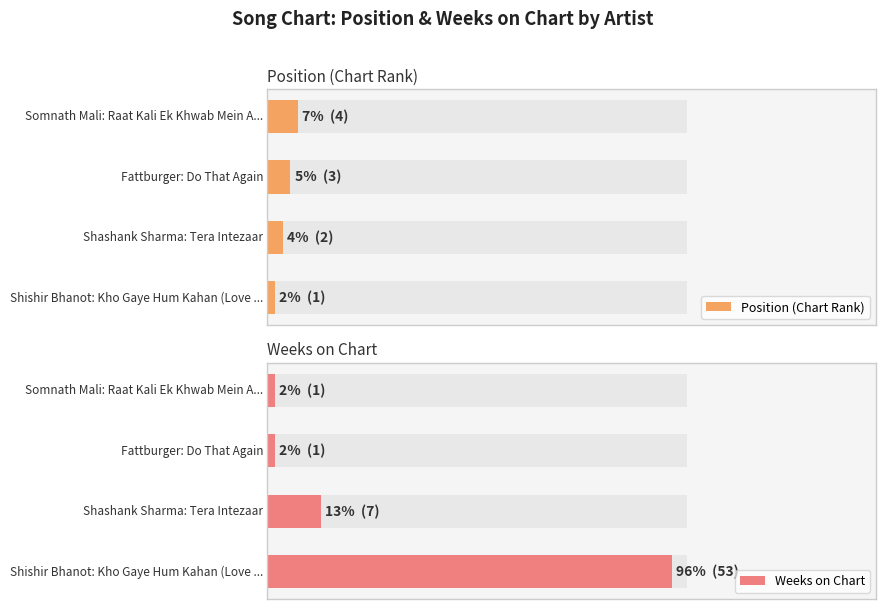

How many values in the Position (Chart Rank) series are below 3?

2